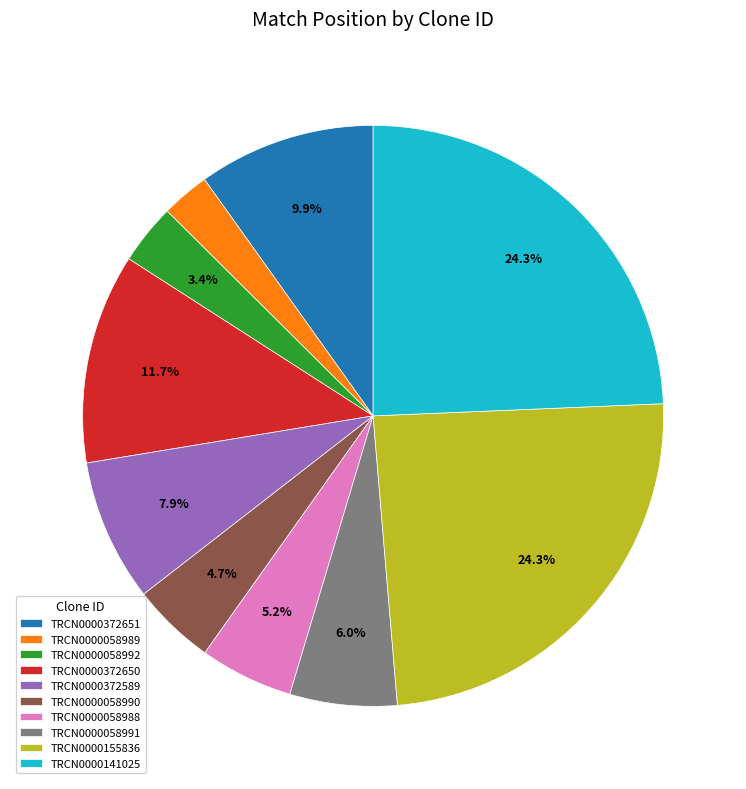

To the nearest percent, what portion does TRCN0000372650 represent?

12%